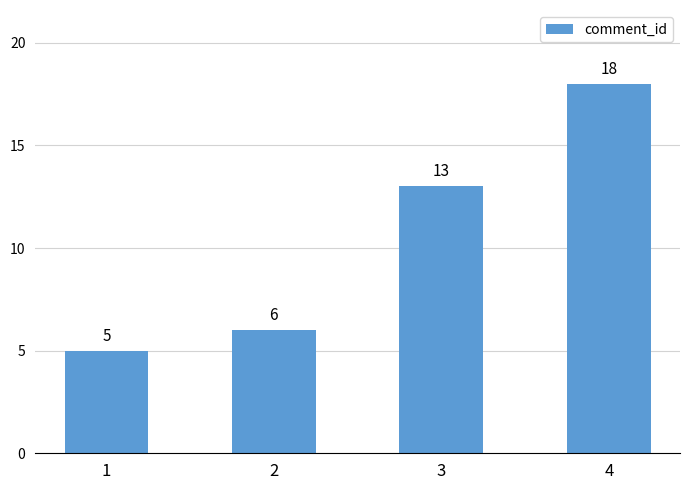

List the labels in order of value, smallest first.

1, 2, 3, 4